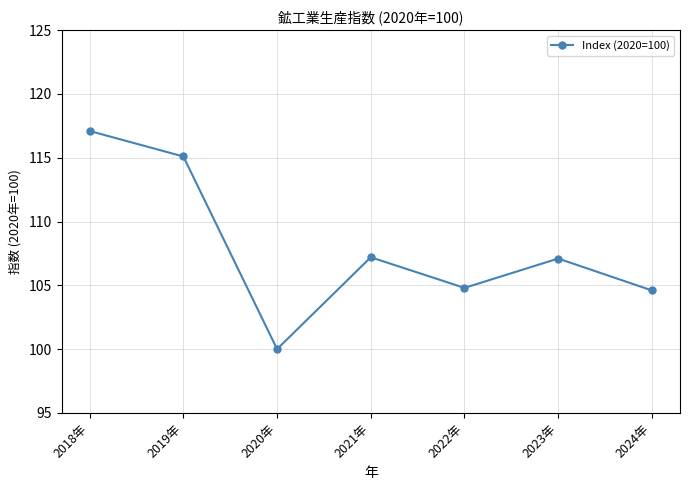

Does the chart display data point markers on the line(s)?

Yes